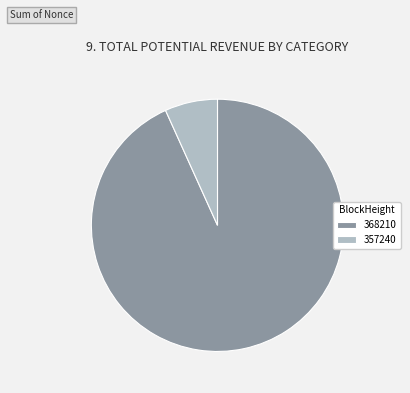

How many segments does this pie chart have?

2